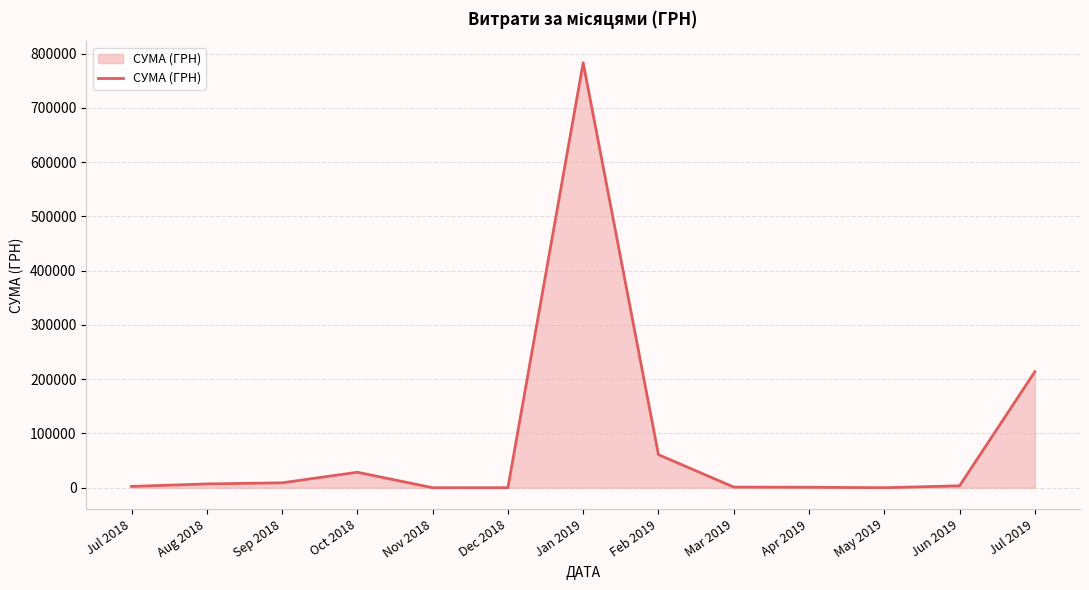

The value at Feb 2019 is 60895.9. True or false?

True